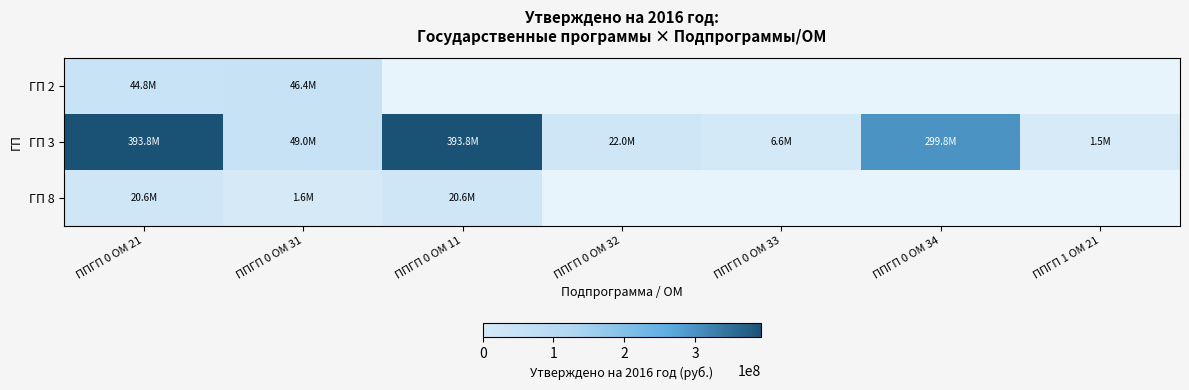

At how many categories does at least one series exceed 254162247?

3